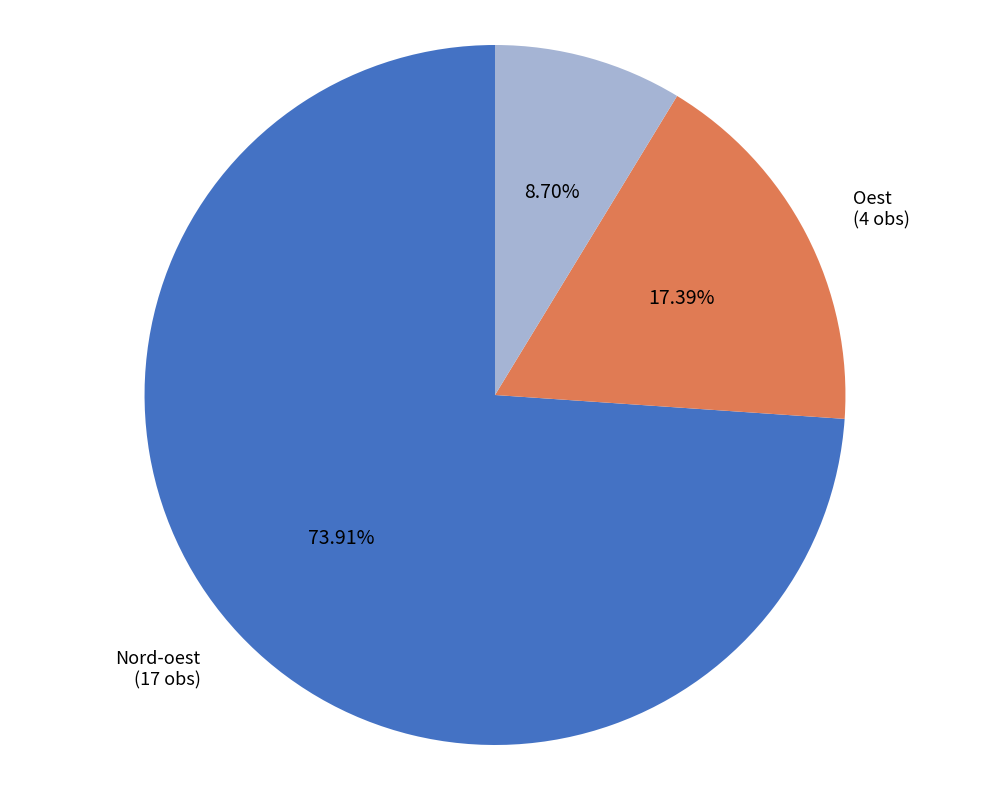

Does any single category account for the majority?

Yes